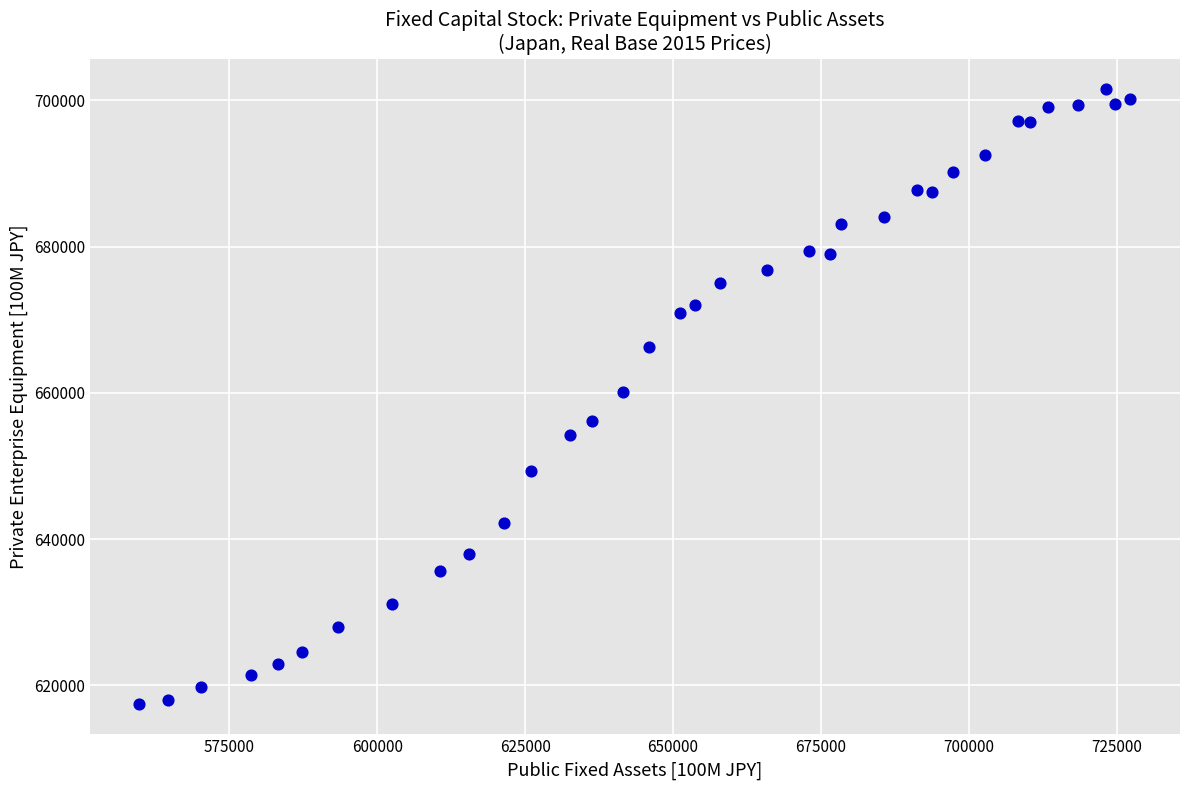

What is the range of X values (max minus min)?

167463.8